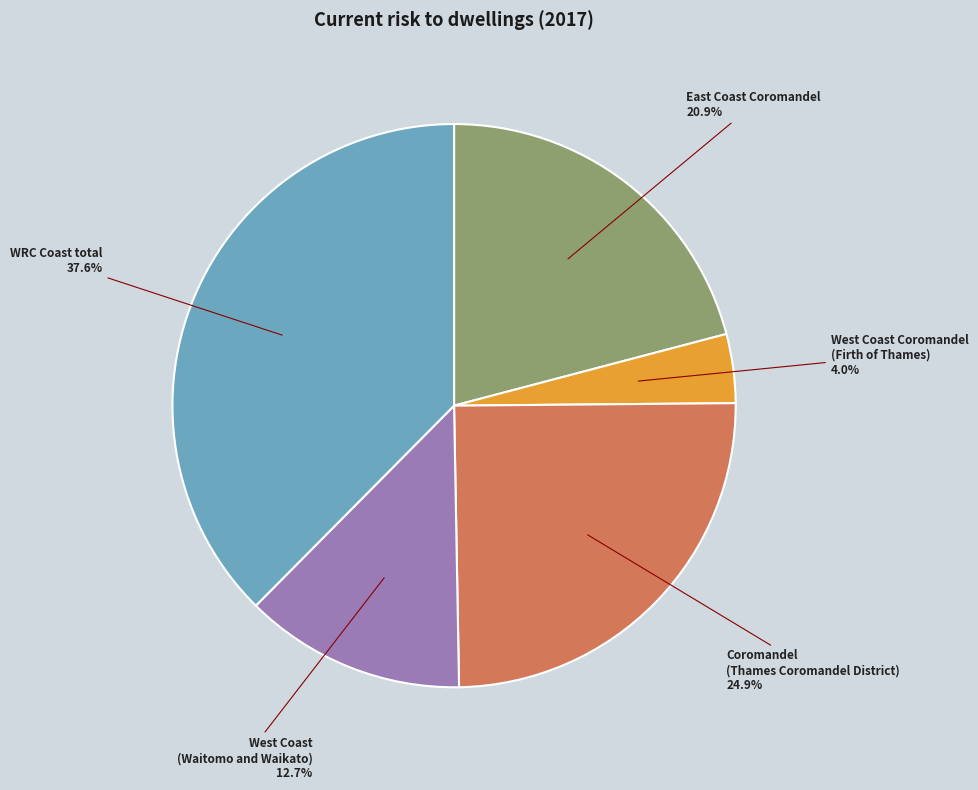

Is there any slice that represents more than half of the pie?

No